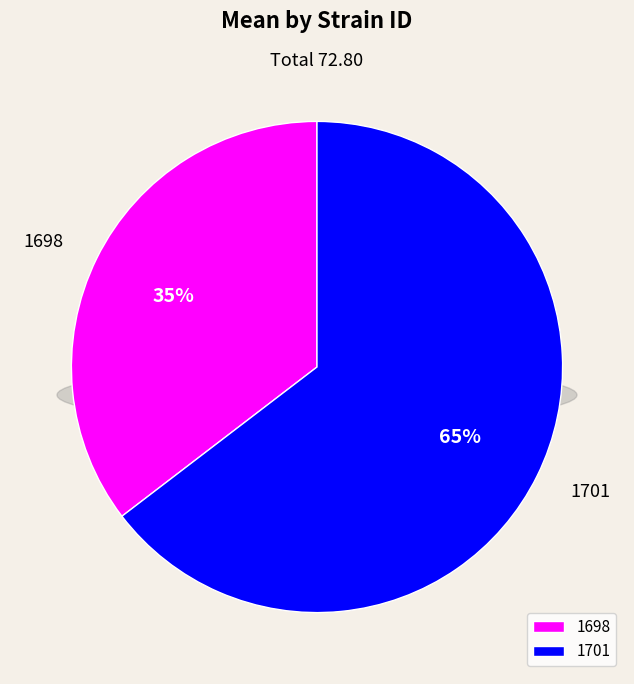

Do 1701 and 1698 together represent more than half of the pie?

Yes